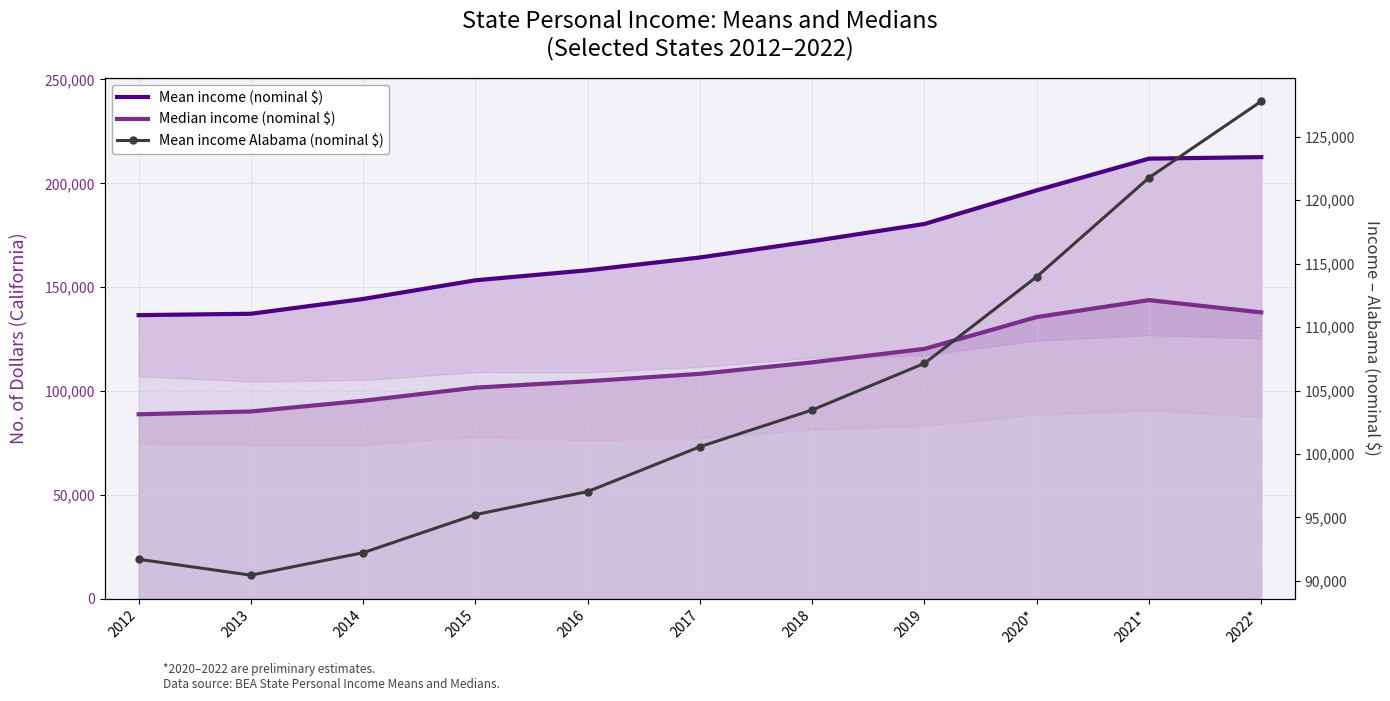

What is the label of the 11th point from the left?

2022*